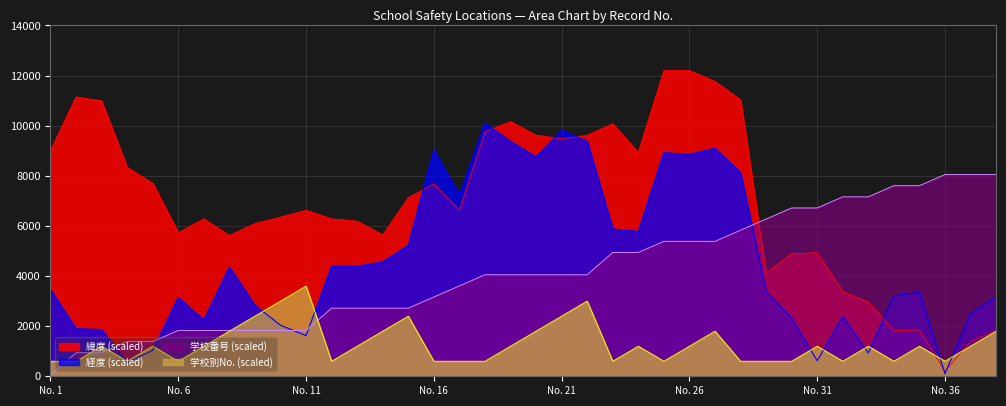

At which category is the sum across all series the highest?

27